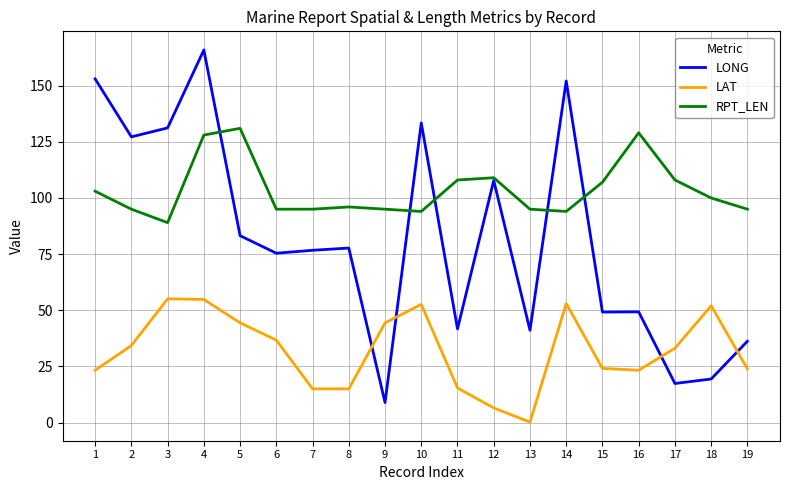

How many times do LONG and LAT cross each other?

4